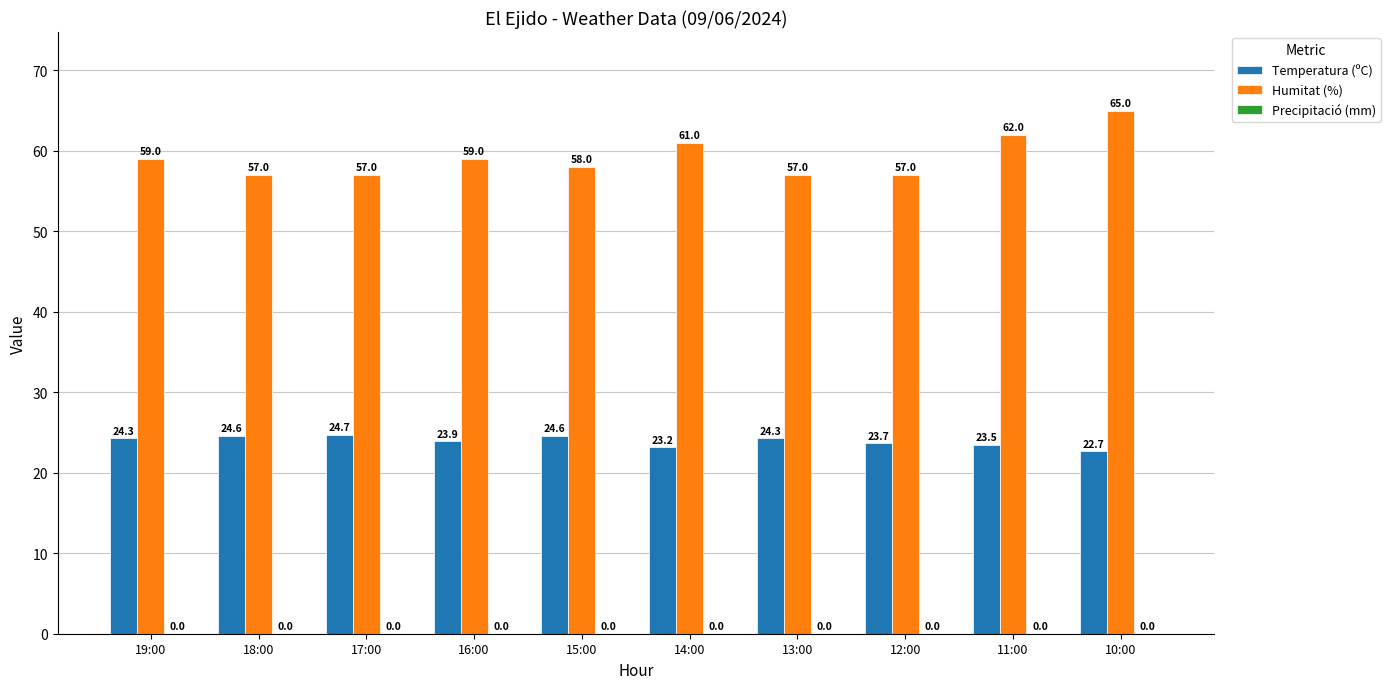

What is the difference between the highest and lowest values at 14:00?

37.8